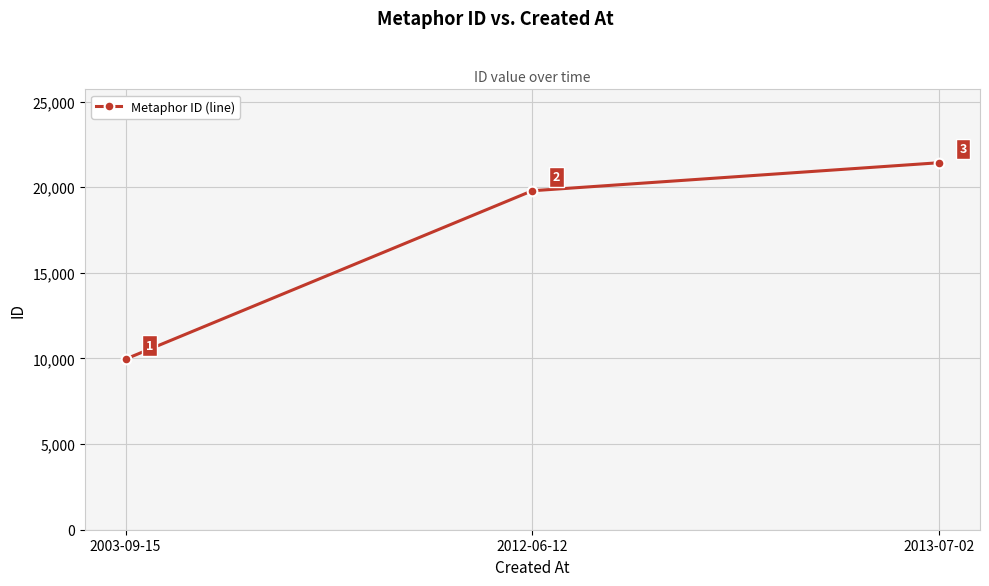

True or false: the data shows 30639 at 2012-06-12.

False